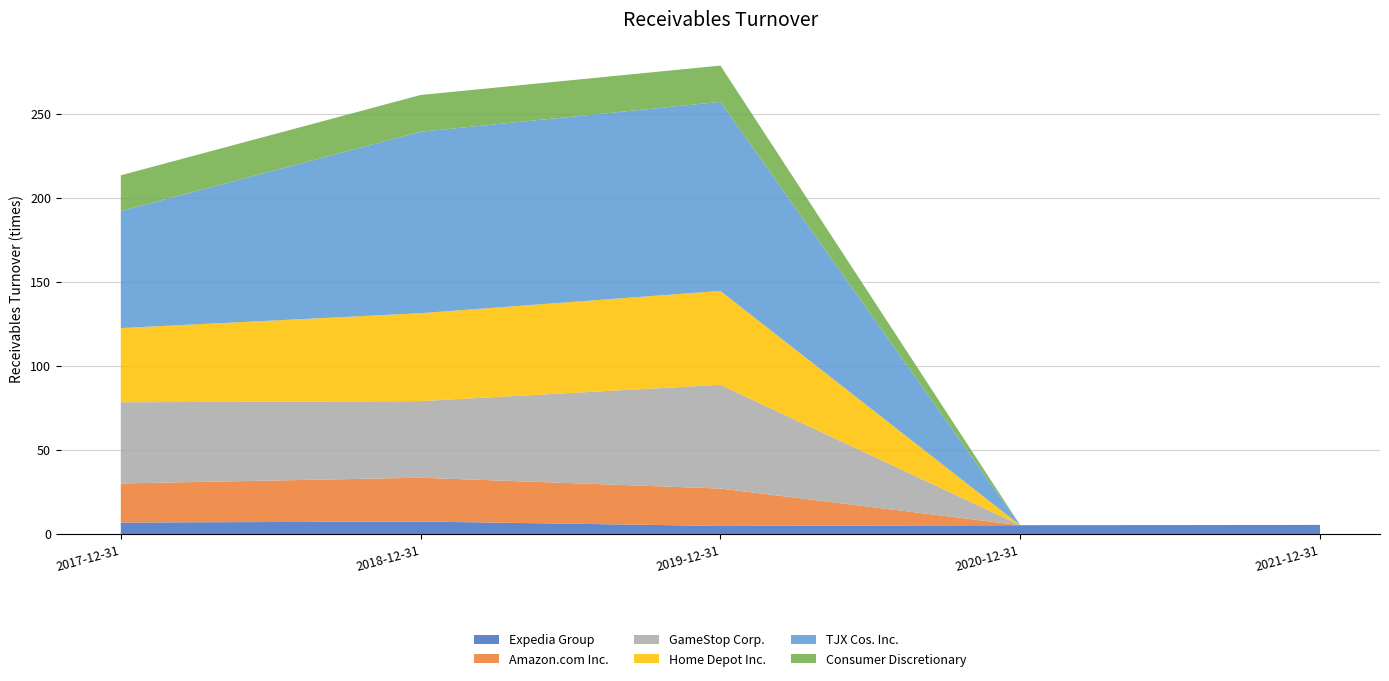

Reading right to left, extract all data points from this chart.

Expedia Group: 2021-12-31=5.4	2020-12-31=5.2	2019-12-31=4.8	2018-12-31=7.4	2017-12-31=6.8
Amazon.com Inc.: 2021-12-31=0.0	2020-12-31=0.0	2019-12-31=22.3	2018-12-31=26.1	2017-12-31=23.3
GameStop Corp.: 2021-12-31=0.0	2020-12-31=0.0	2019-12-31=61.7	2018-12-31=45.6	2017-12-31=48.3
Home Depot Inc.: 2021-12-31=0.0	2020-12-31=0.0	2019-12-31=55.9	2018-12-31=52.3	2017-12-31=44.1
TJX Cos. Inc.: 2021-12-31=0.0	2020-12-31=0.0	2019-12-31=112.5	2018-12-31=108.0	2017-12-31=69.7
Consumer Discretionary: 2021-12-31=0.0	2020-12-31=0.0	2019-12-31=21.6	2018-12-31=21.9	2017-12-31=21.3